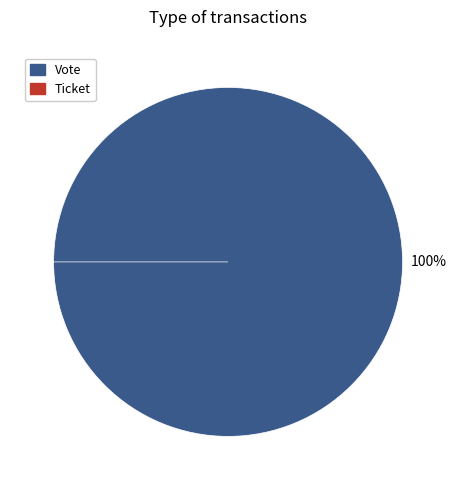

How many slices are in this pie chart?

2